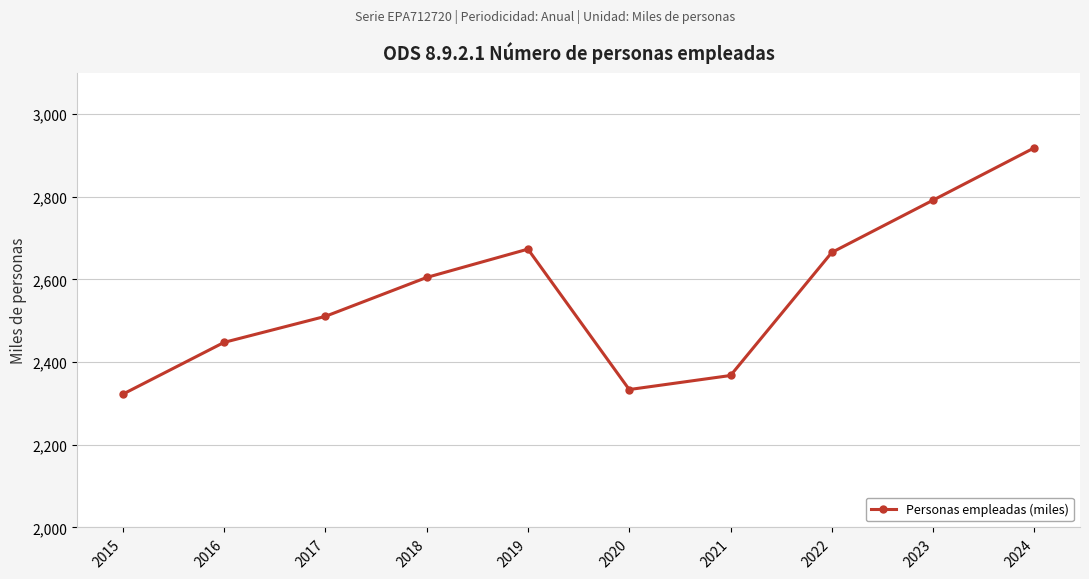

Reading right to left, list all the values displayed in this chart.

2024=2918.7	2023=2792.0	2022=2665.5	2021=2367.7	2020=2333.7	2019=2673.5	2018=2604.9	2017=2510.8	2016=2447.8	2015=2322.4